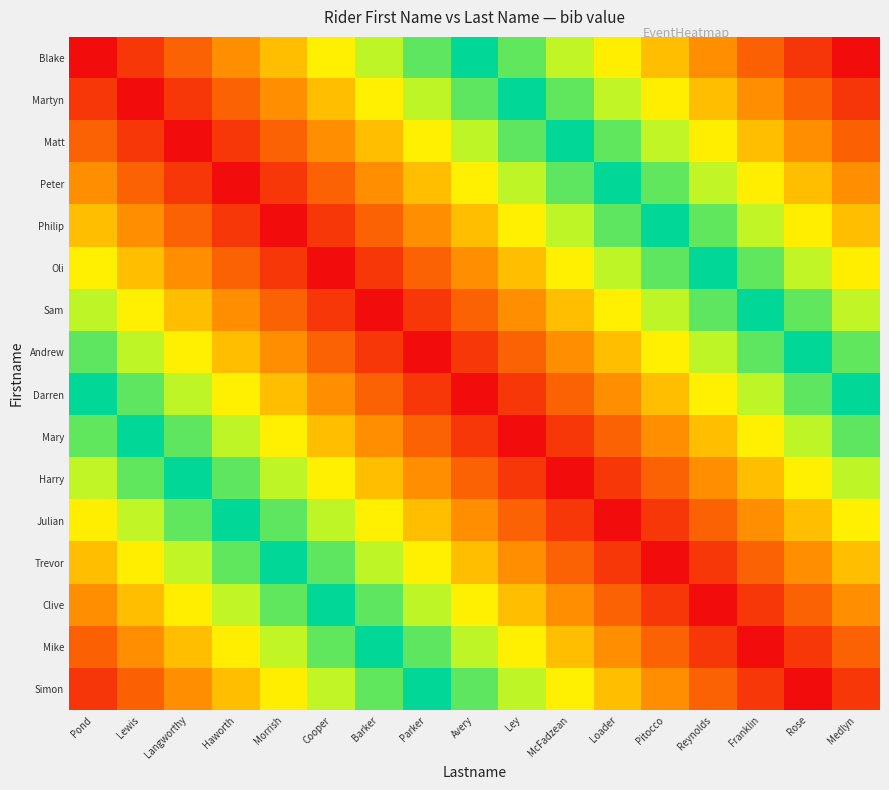

Which has a higher value, Loader or Medlyn?

Medlyn